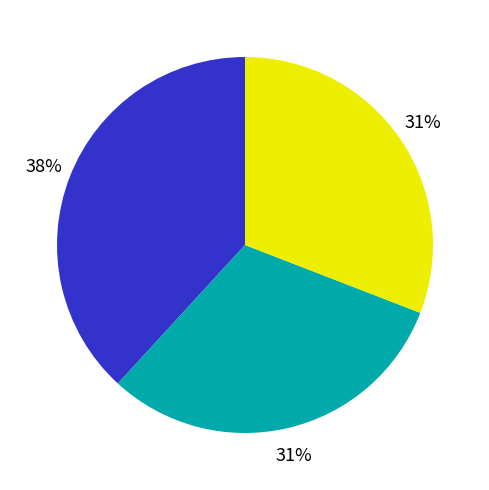

Is there a majority slice in this chart?

No